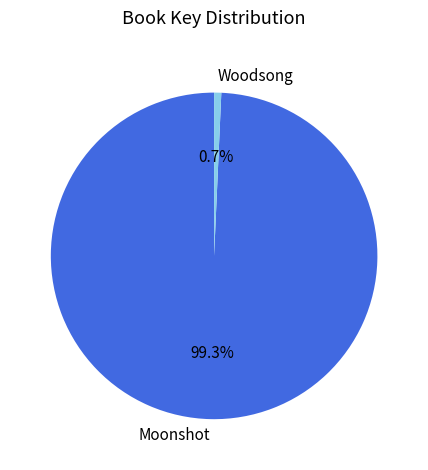

The Moonshot slice represents 89% of the pie. True or false?

False